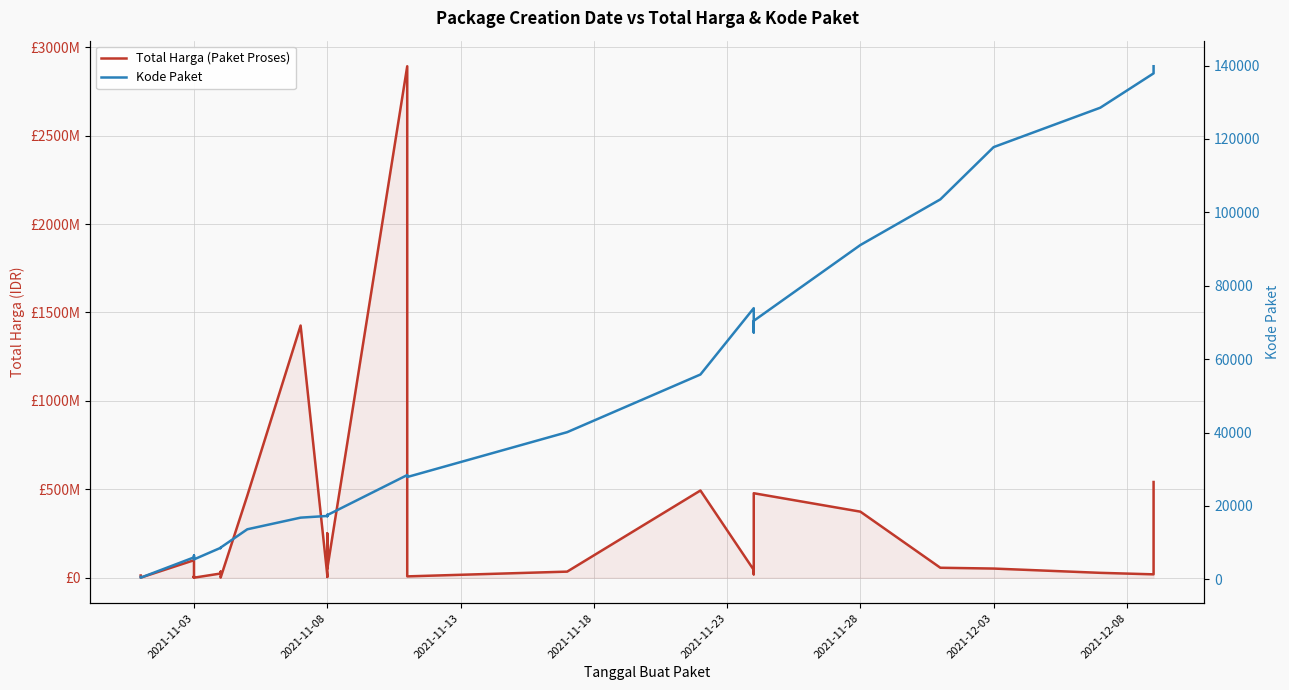

Is the value of Total Harga (Paket Proses) at 24 greater than the value of Kode Paket at 24?

Yes